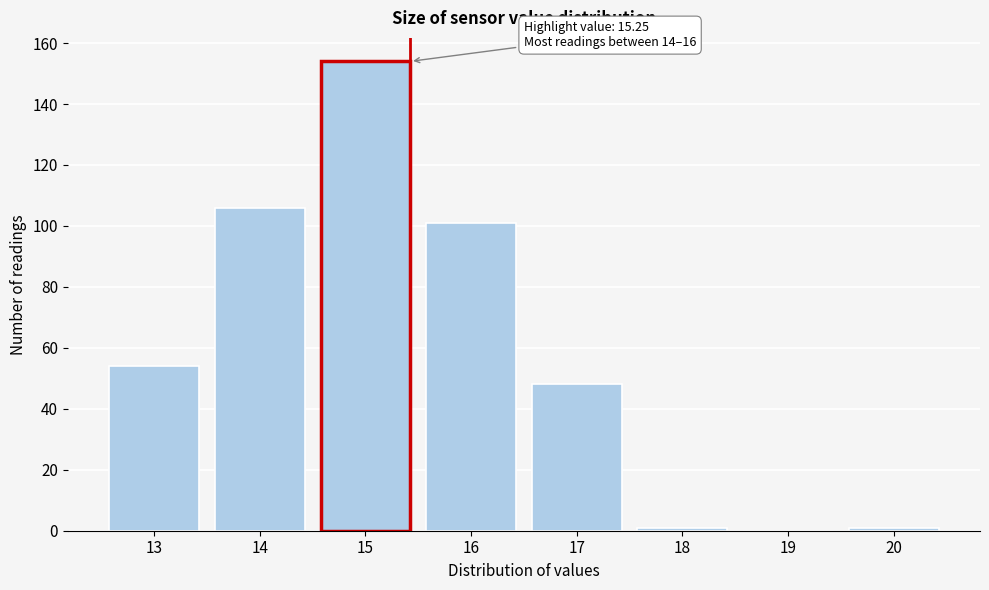

Reading left to right, list all the values displayed in this chart.

13=54	14=106	15=154	16=101	17=48	18=1	19=0	20=1